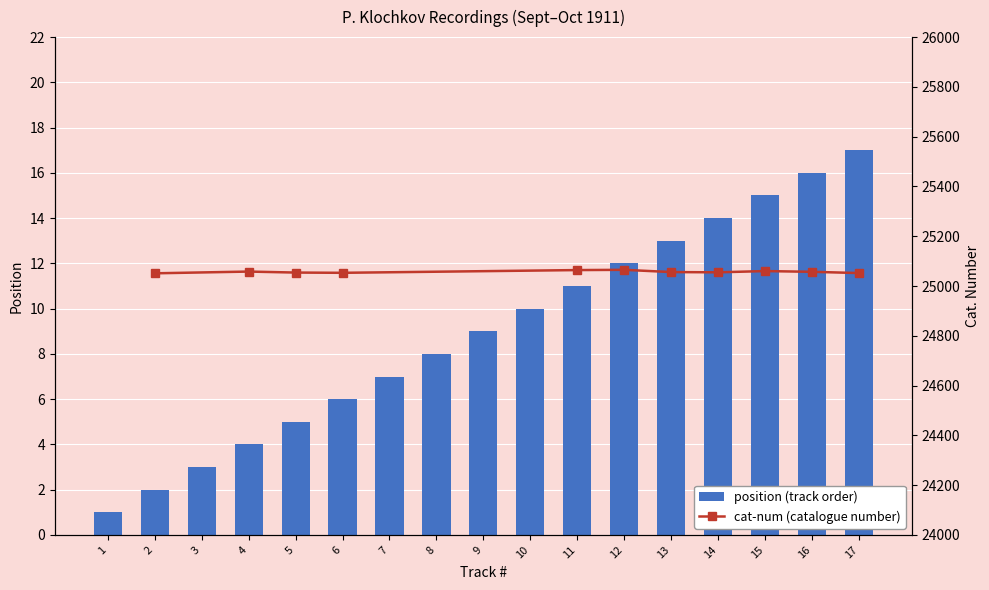

What is the difference between the maximum and minimum values in the position (track order) series?

16